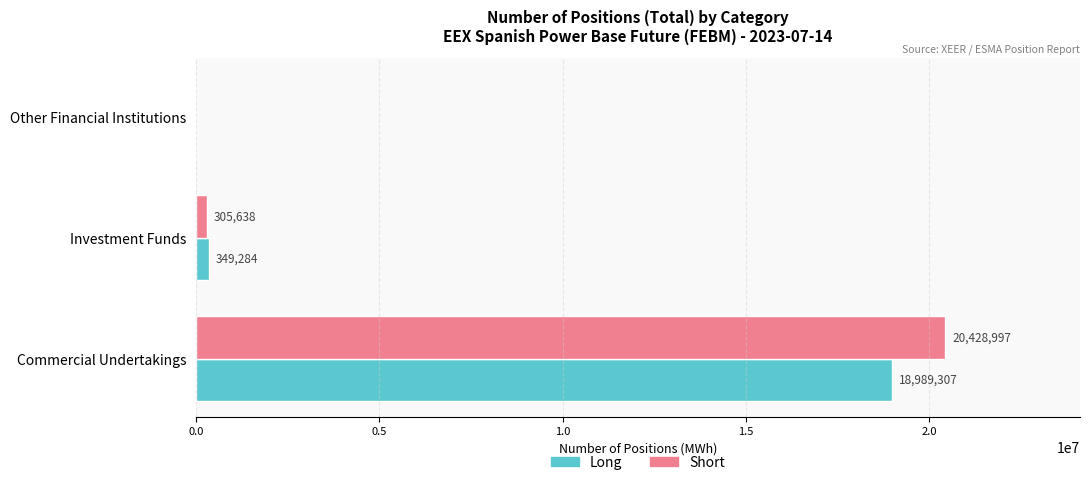

Read the Short value at Investment Funds.

305638